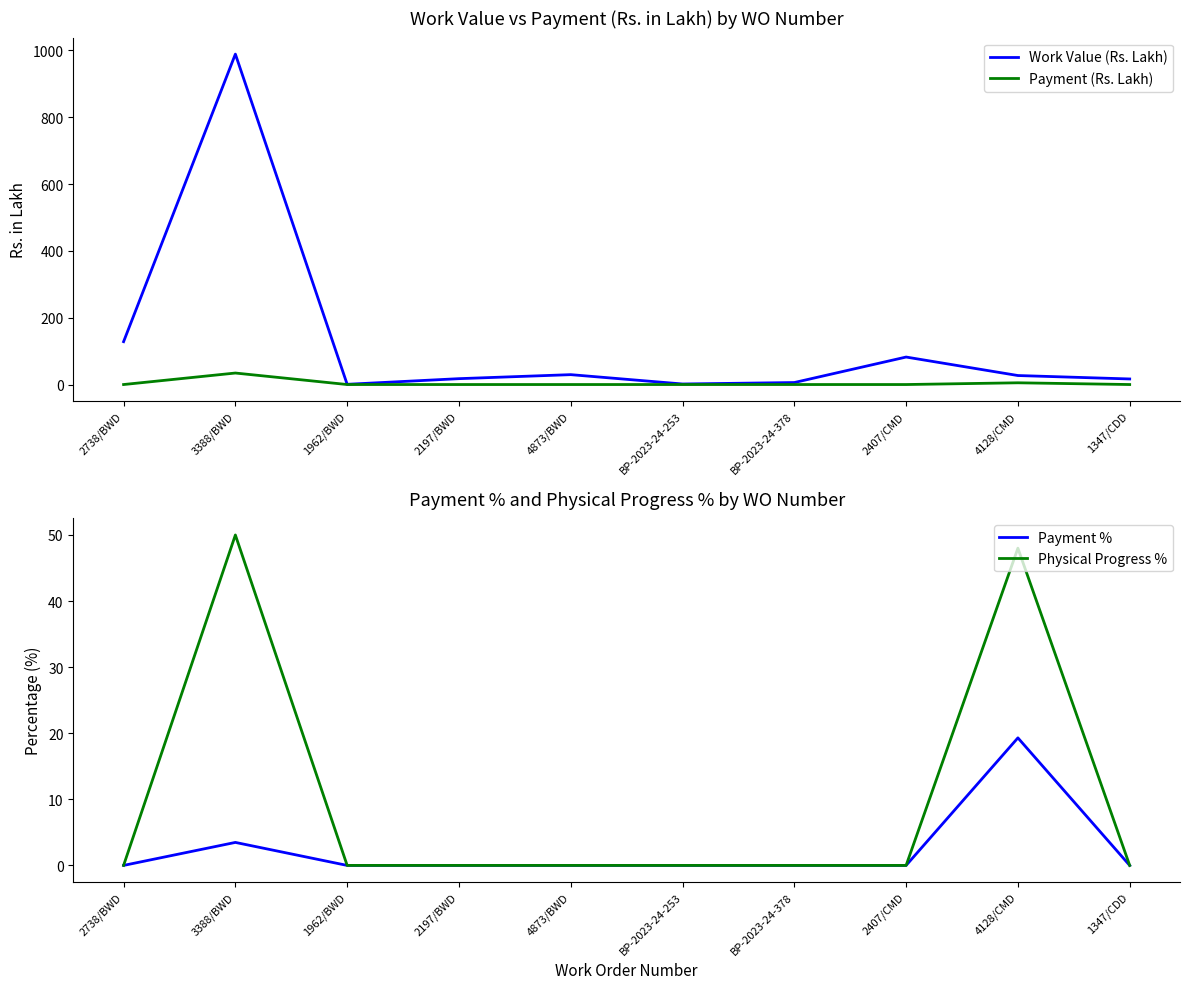

True or false: Work Value (Rs. Lakh) and Payment % cross at least once.

False